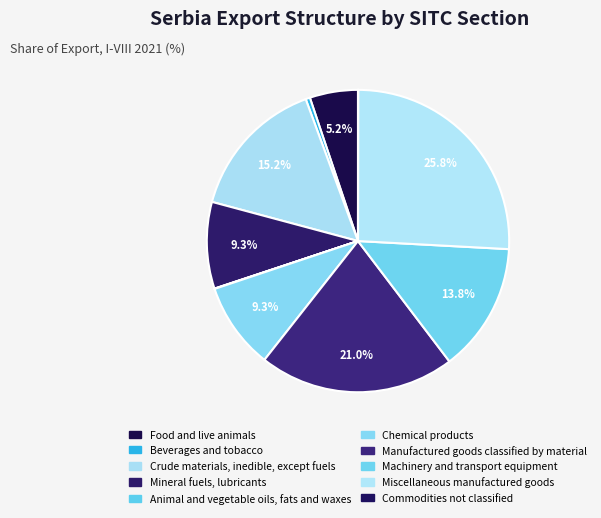

To the nearest percent, what is the difference between the Animal and vegetable oils, fats and waxes and Mineral fuels, lubricants slice percentages?

9%